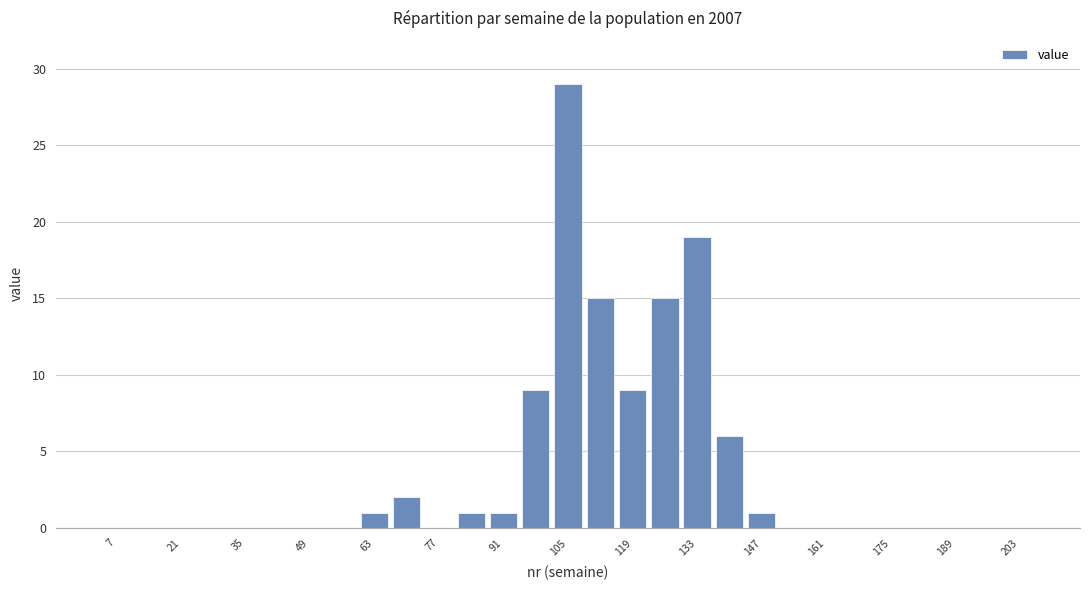

What is the maximum value shown in the chart?

29